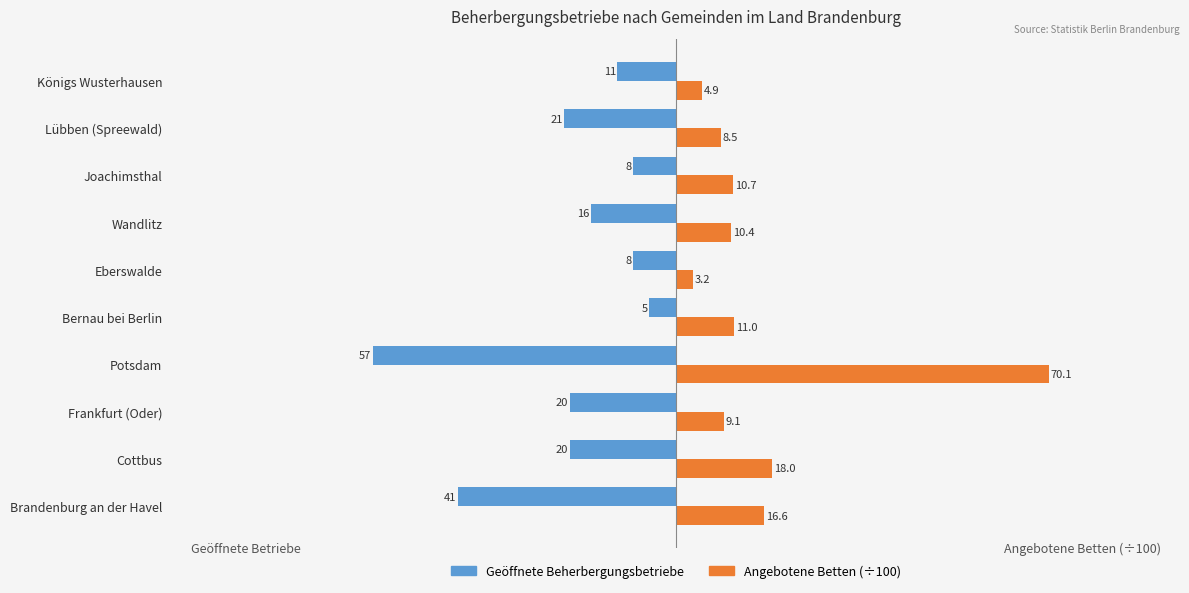

What is the approximate value of Angebotene Betten (÷100) at Königs Wusterhausen?

4.9